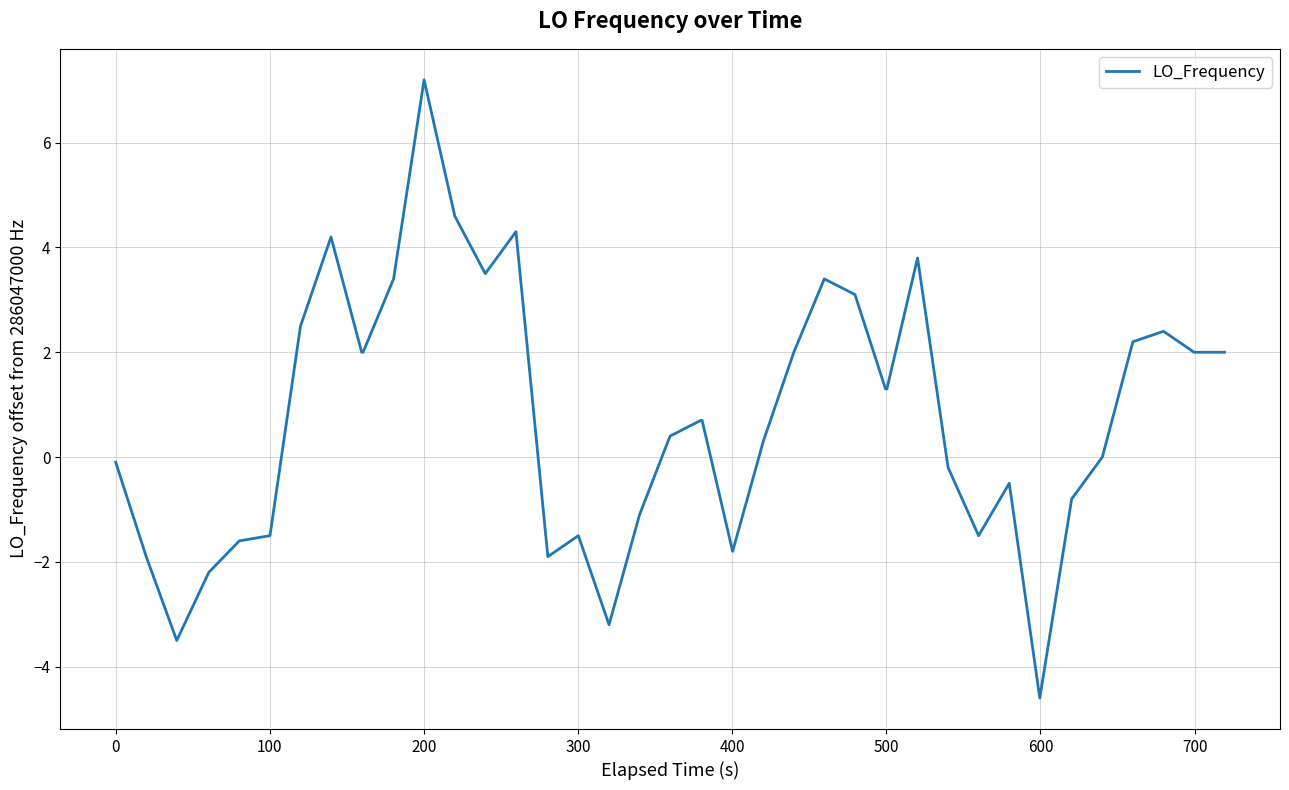

What is the difference between the maximum and minimum values?

11.8